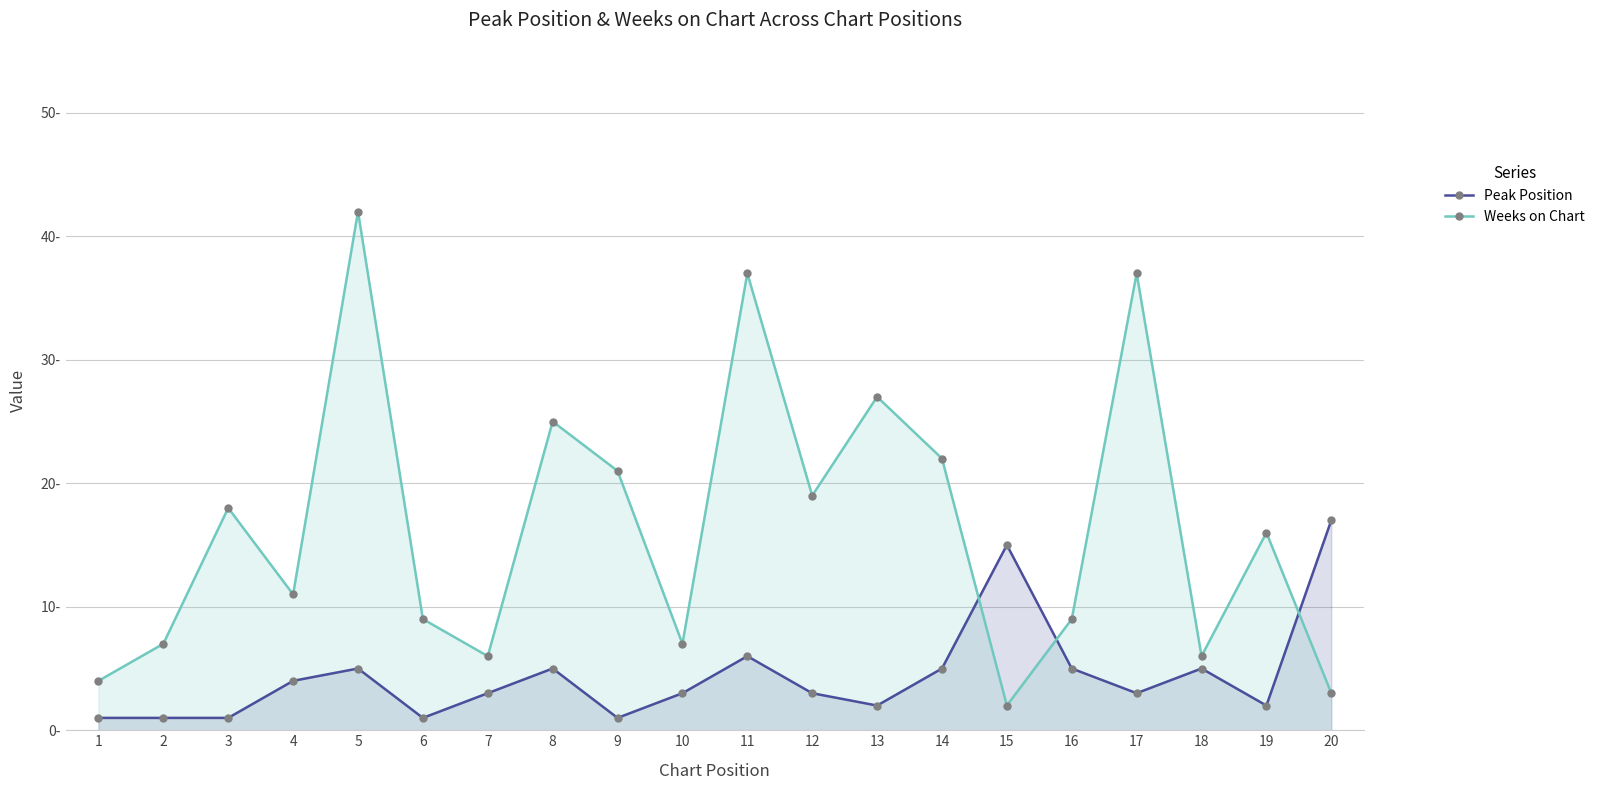

What is the difference between the maximum and minimum values in the Weeks on Chart series?

40